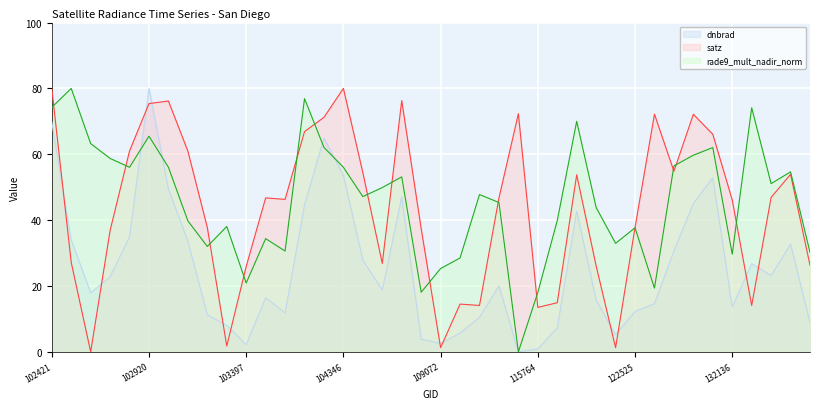

What is the total value across all series at 102920?

220.9